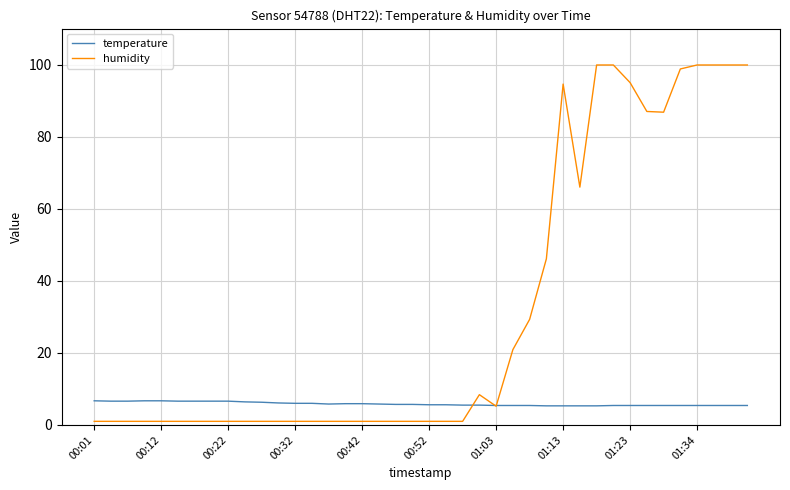

Which series has the widest spread of values?

humidity